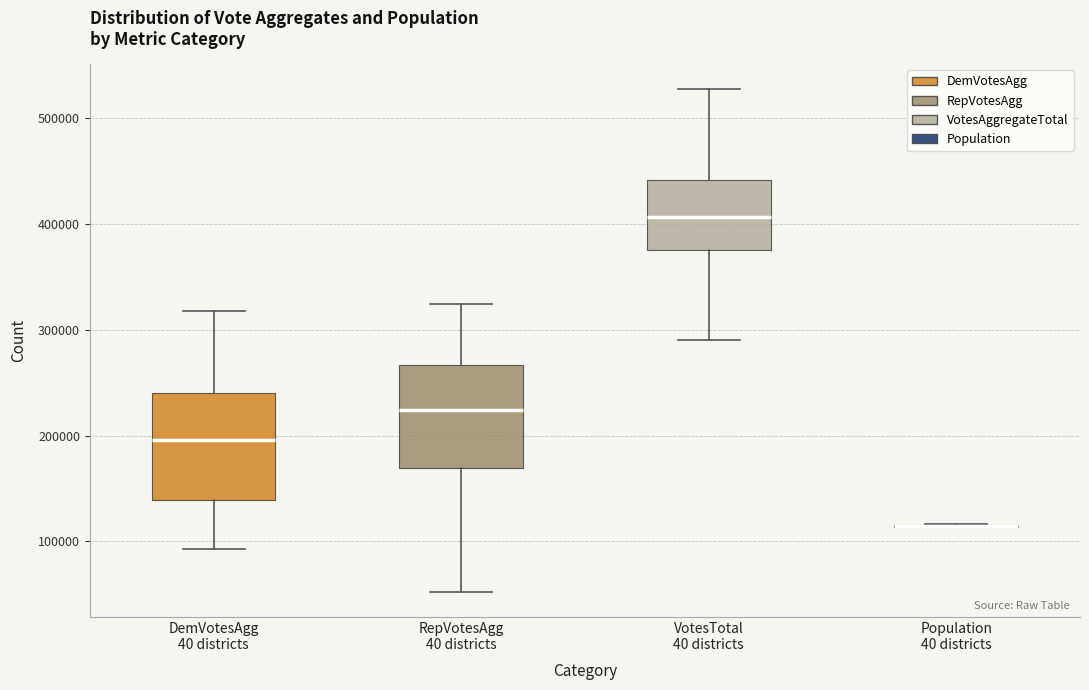

Reading left to right, transcribe this box plot: for each box, give where its median line is, the range the box spans, and where its two whiskers end, as read against the y-axis. The values are not printed on the chart, so give them approximately, as read against the axis.

DemVotesAgg 40 districts: median 200000, box 140000 to 240000, whiskers 90000 to 320000
RepVotesAgg 40 districts: median 220000, box 170000 to 270000, whiskers 50000 to 320000
VotesTotal 40 districts: median 410000, box 380000 to 440000, whiskers 290000 to 530000
Population 40 districts: box collapsed to a line at 110000, whiskers 110000 to 120000